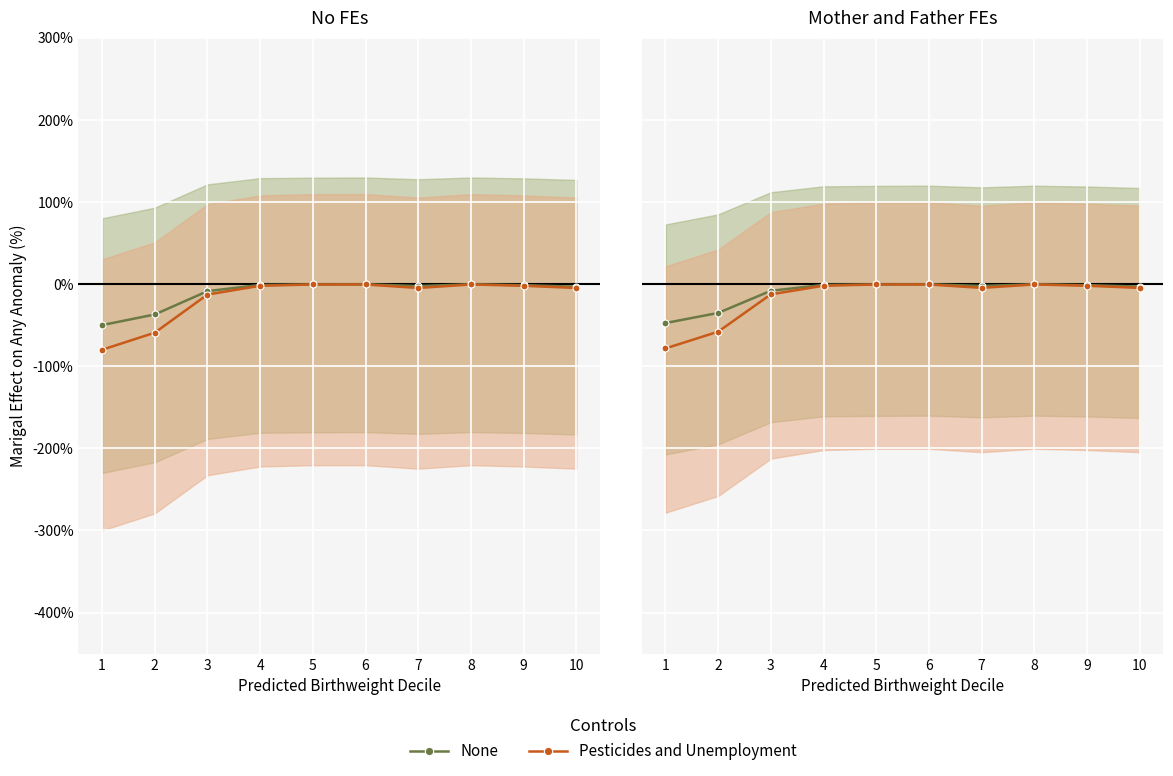

At how many categories does at least one series exceed -3?

6